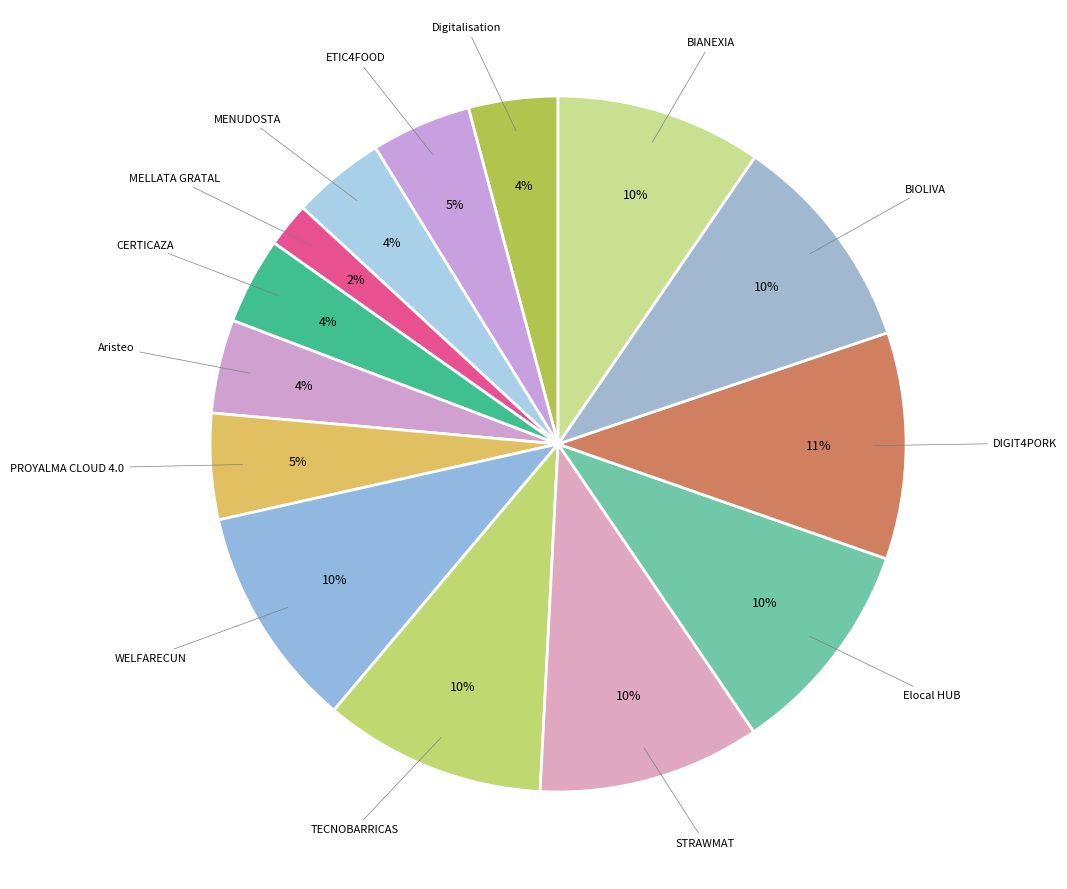

How many slices are in this pie chart?

14